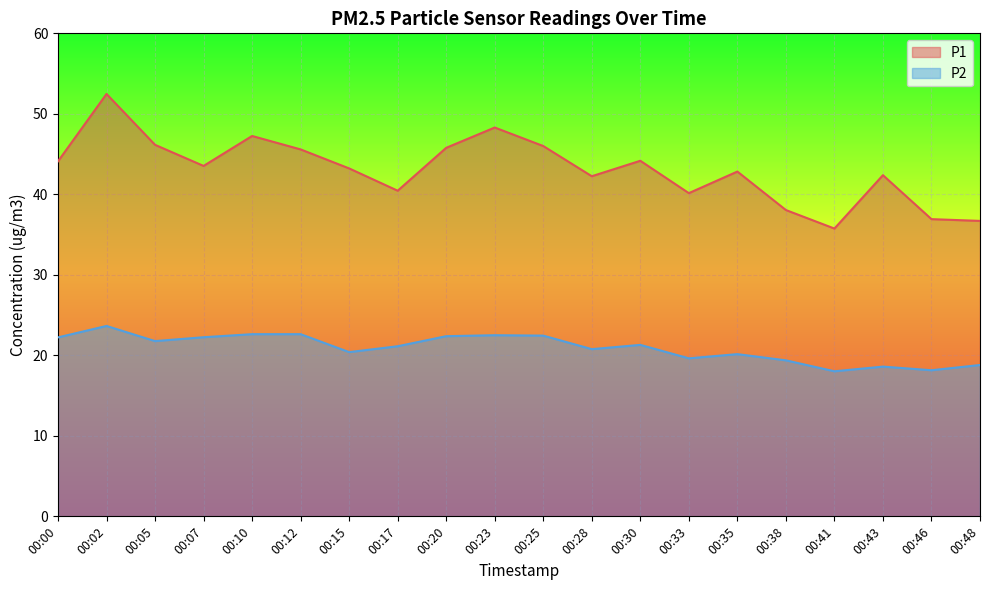

What is the difference between the second highest and second lowest values in the P2 series?

4.5